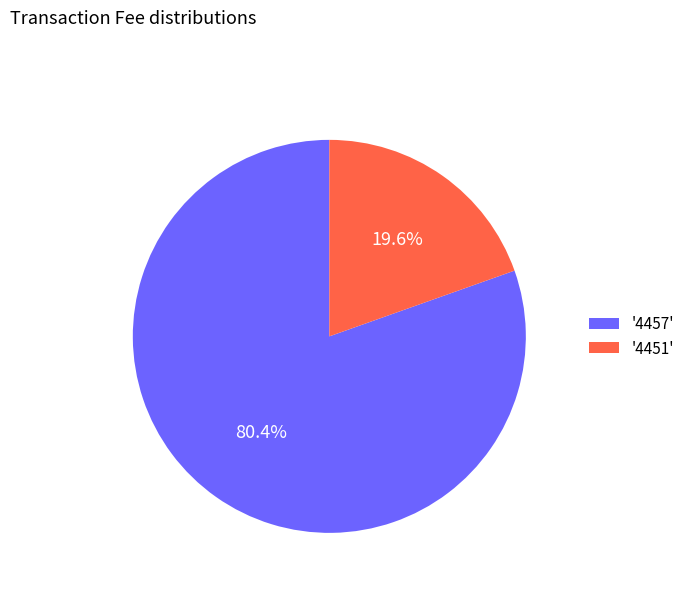

How many slices are in this pie chart?

2